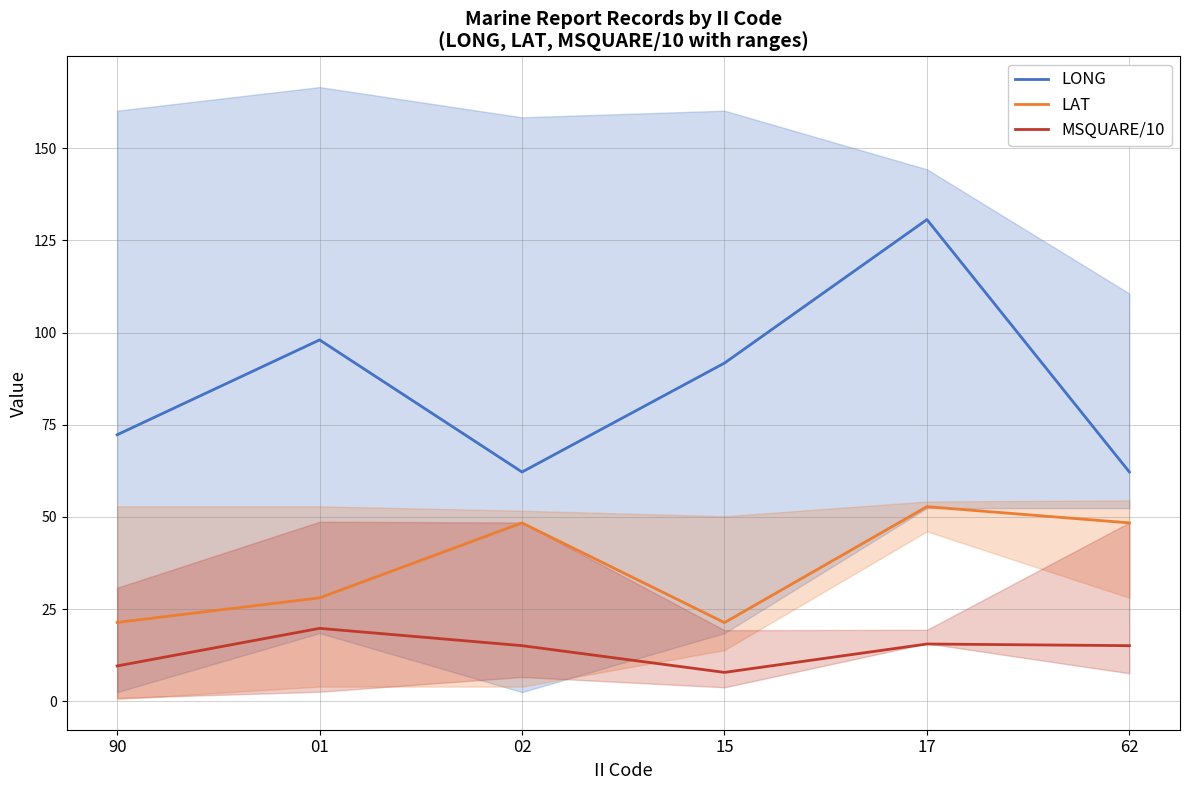

Reading right to left, transcribe all the data shown in this chart.

LONG: 62.2	130.7	91.8	62.2	98.0	72.3
LAT: 48.4	52.8	21.4	48.4	28.1	21.4
MSQUARE/10: 15.1	15.6	7.8	15.1	19.8	9.6